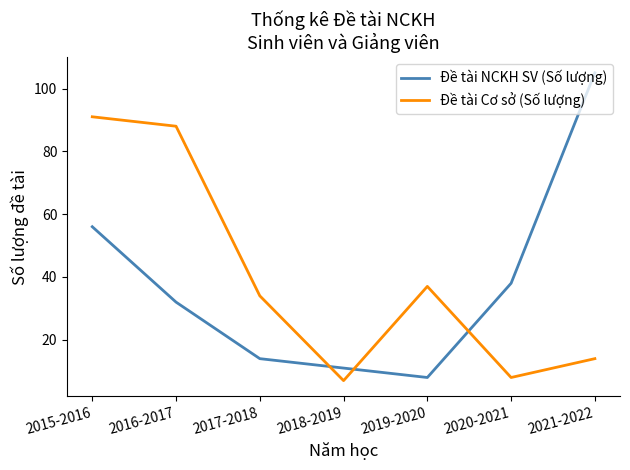

At how many categories does at least one series exceed 54?

3